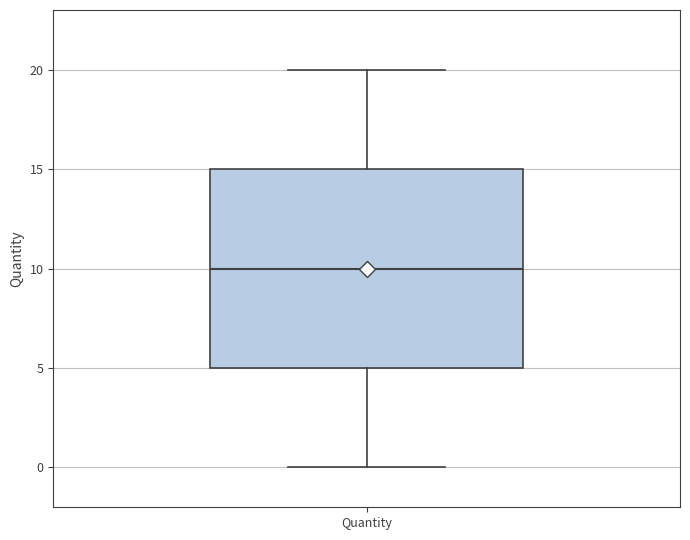

Read this box plot against the y-axis: the position of the median line, the range covered by the box, and the ends of both whiskers. The values are not printed on the chart, so give them approximately, as read against the axis.

median 10, box 5 to 15, whiskers 0 to 20